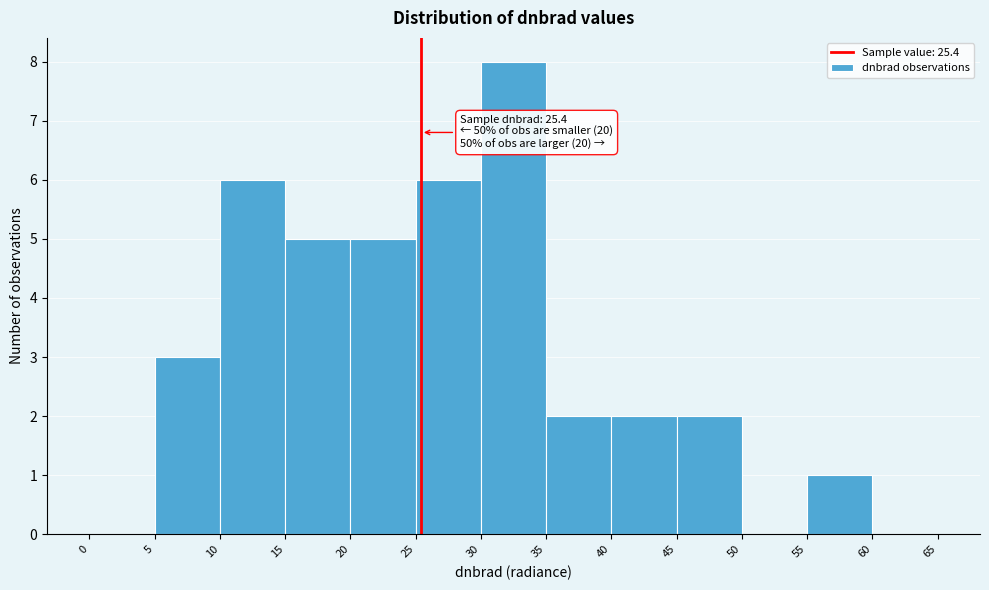

Which range on the x-axis has the tallest bar?

30 to 35